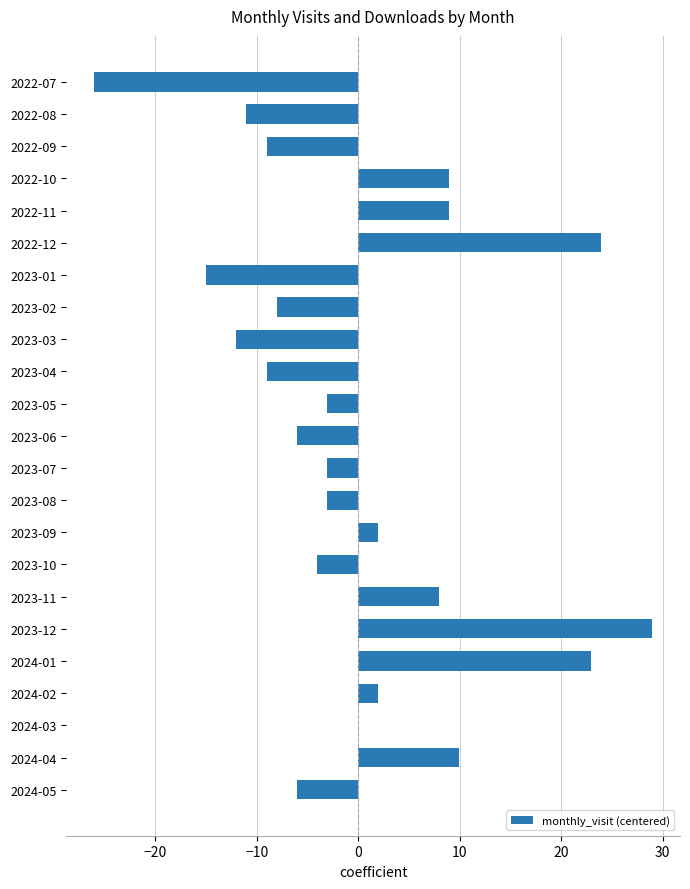

What is the greatest value displayed?

29.0